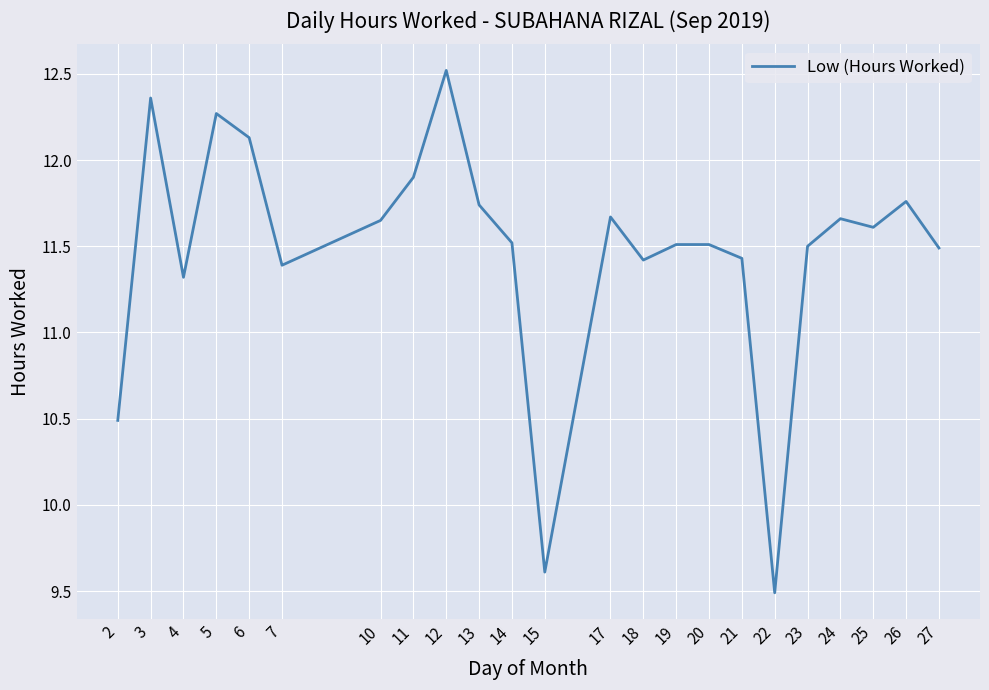

What is the difference between the values at 18 and 10?

0.2